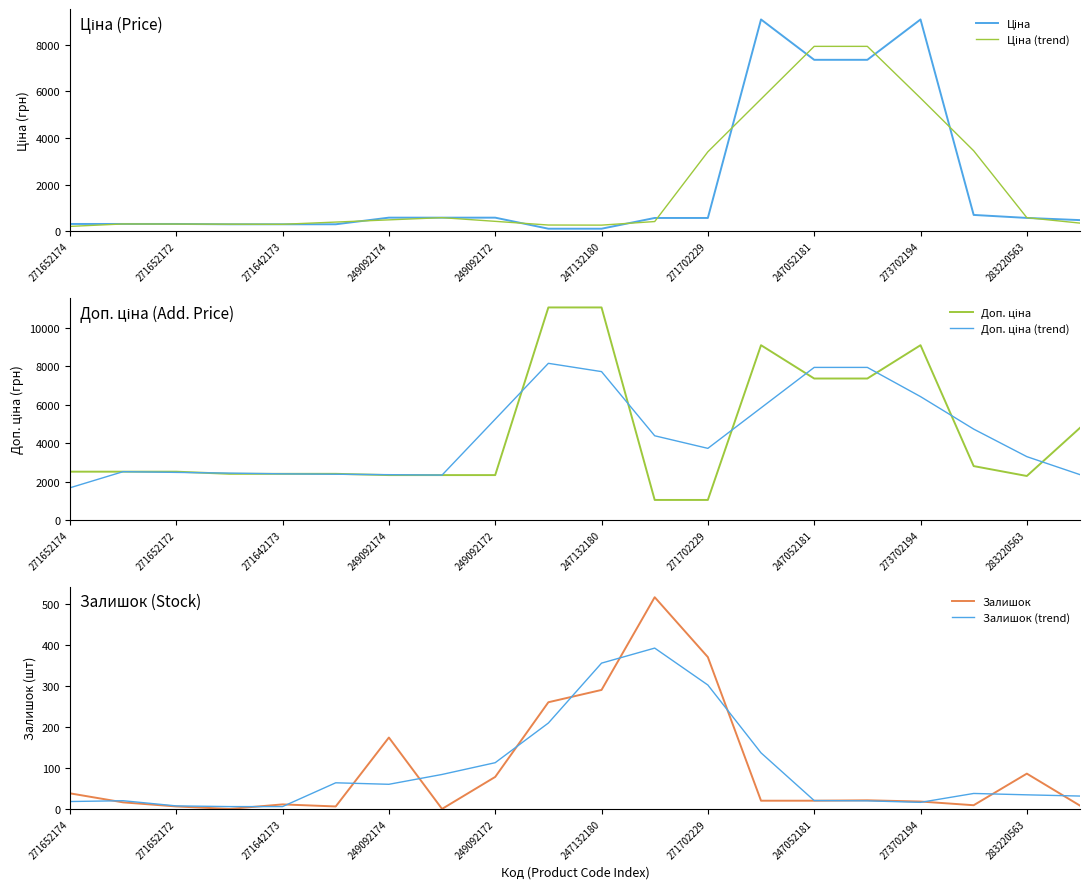

How many values in Залишок are above zero?

18